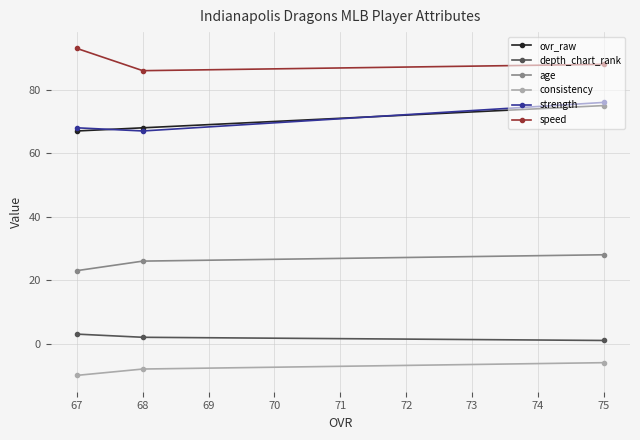

What is the approximate value of strength at 67?

68